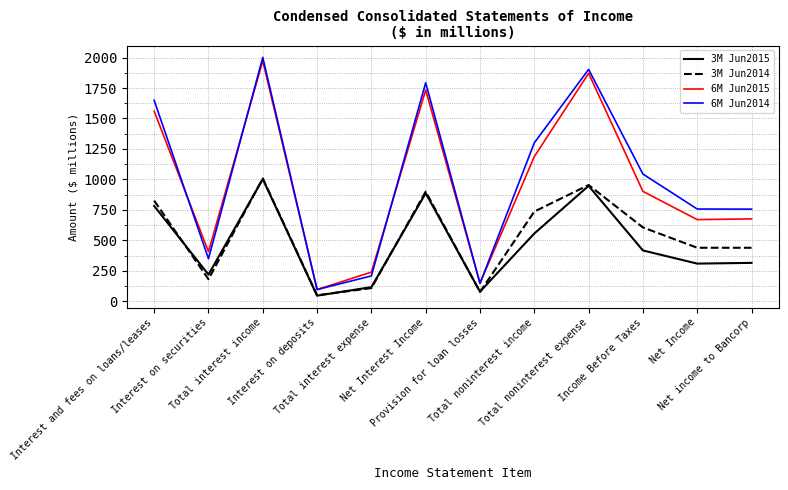

What is the minimum value for 6M Jun2014?

96